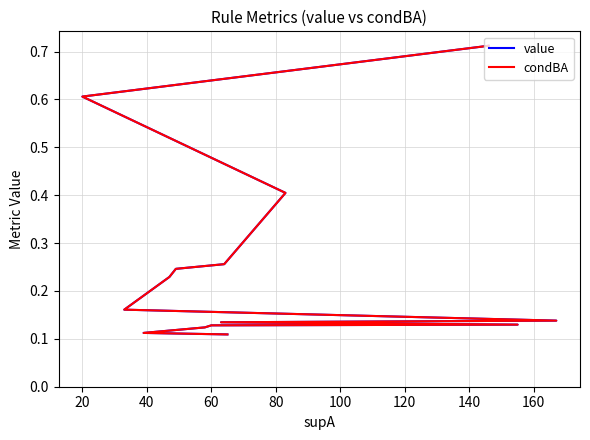

What is the label of the 2nd point from the left?

20